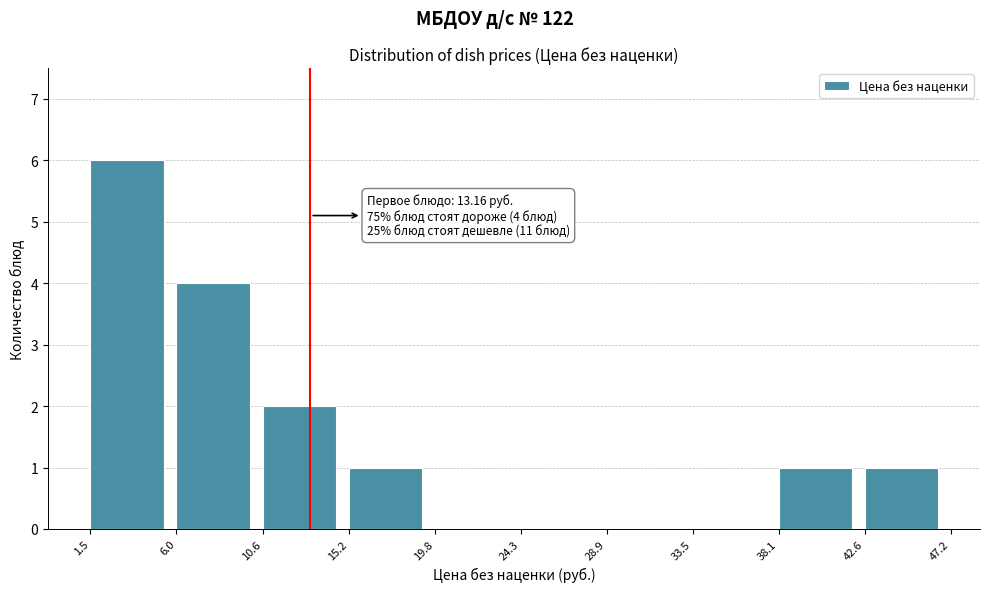

Which range on the x-axis has the tallest bar?

1.5 to 6.0